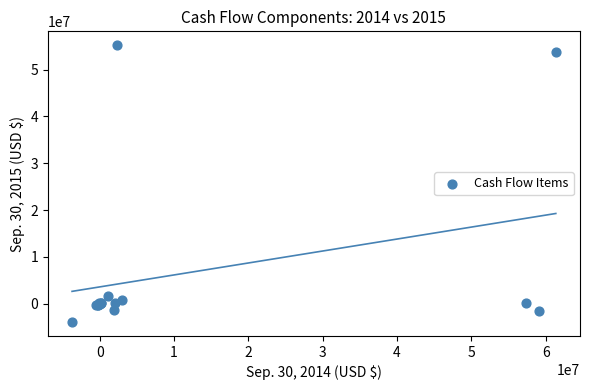

What Y value in the scatter plot is closest to 25655564?

1678668